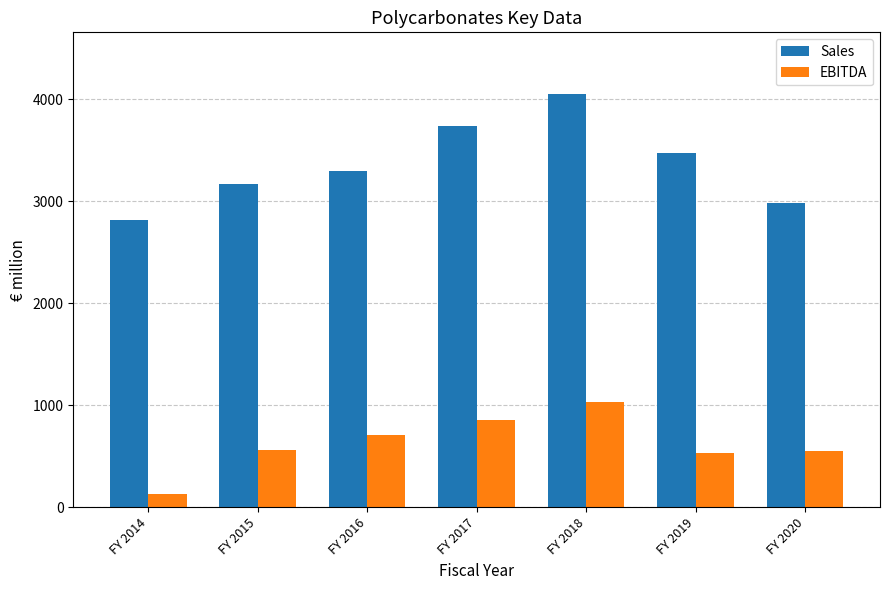

What is the total value across all series at FY 2016?

4002